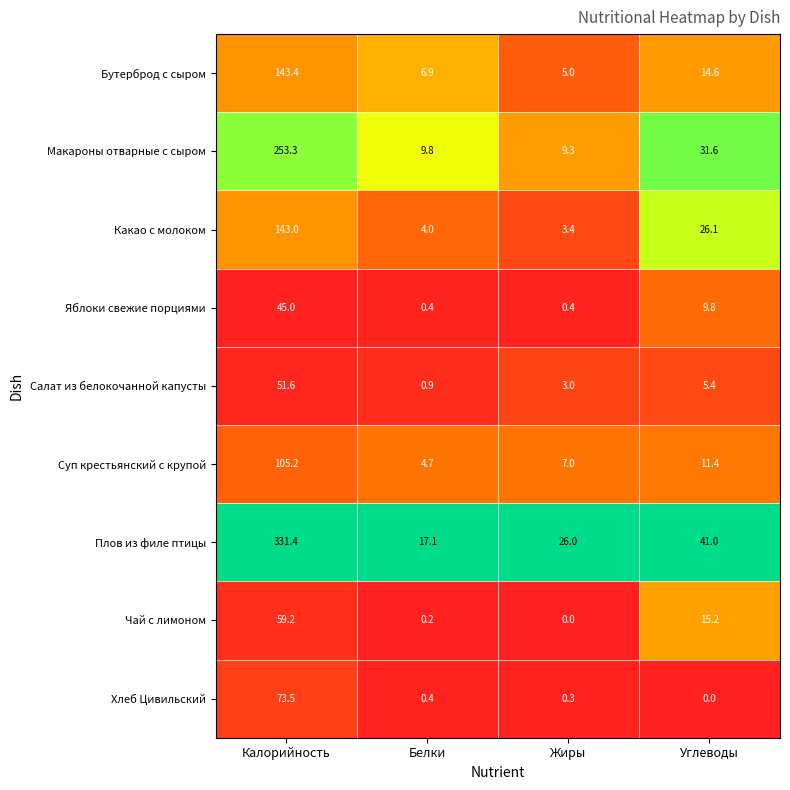

At how many categories does at least one series exceed 0?

4